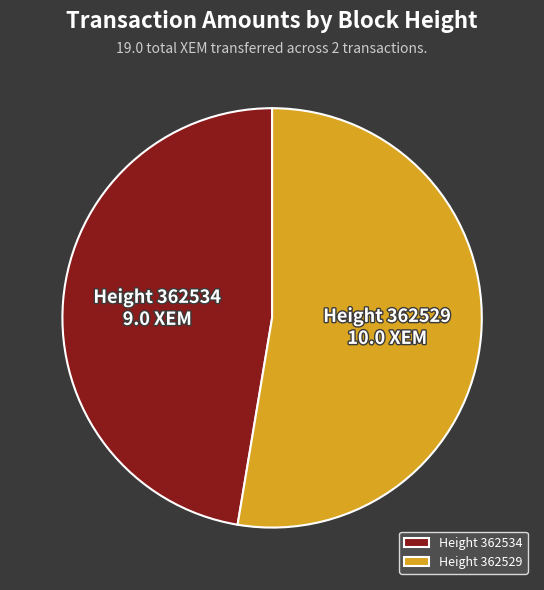

Rank the categories by value from highest to lowest.

Height 362529, Height 362534